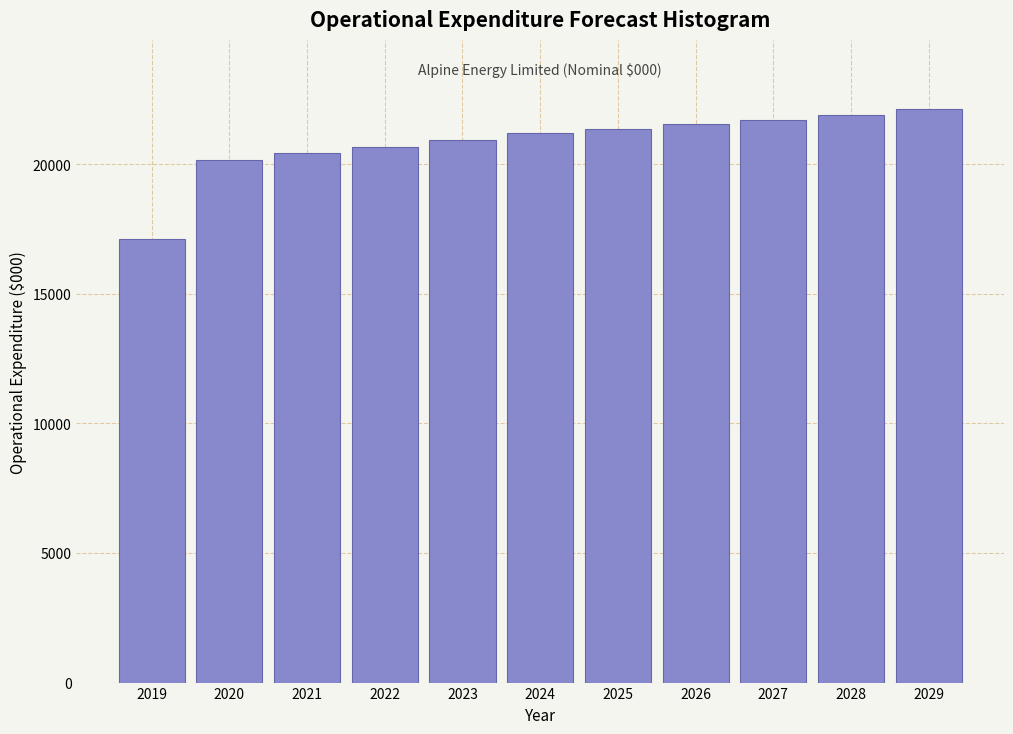

Reading left to right, extract all data points from this chart.

17115.3	20157.0	20458.4	20676.2	20947.5	21211.3	21364.6	21546.8	21712.8	21922.5	22146.4